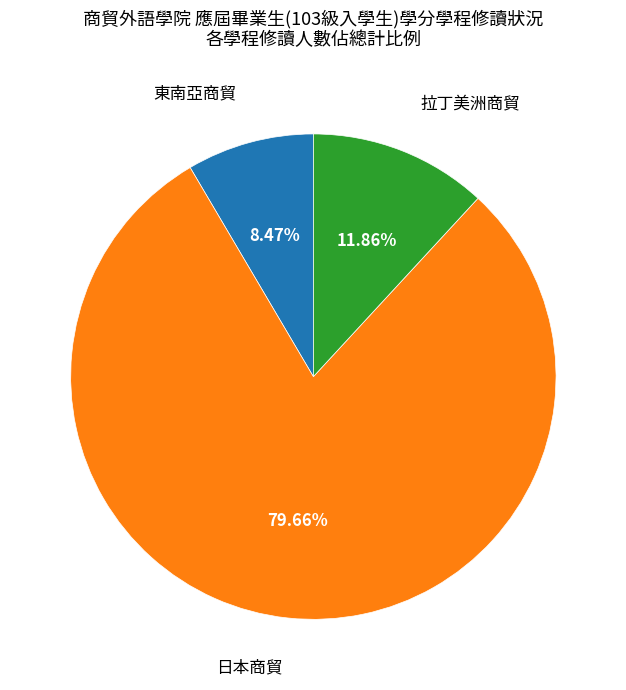

Does any single category account for the majority?

Yes